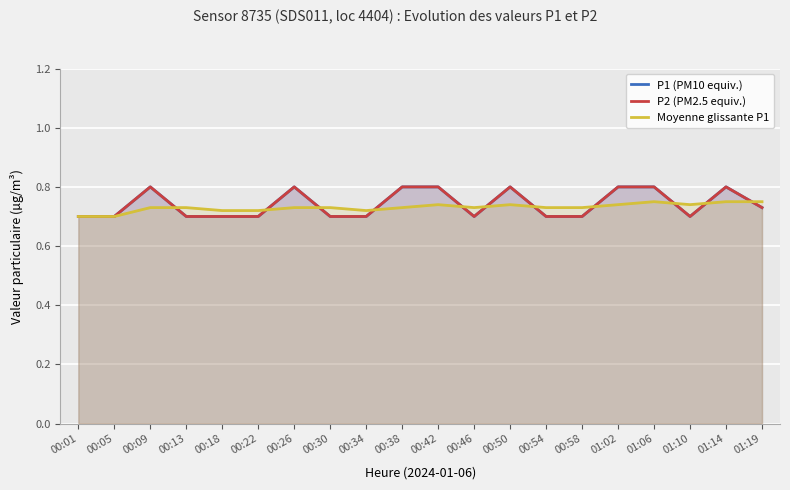

Reading left to right, transcribe all the data shown in this chart.

P1 (PM10 equiv.): 0.7	0.7	0.8	0.7	0.7	0.7	0.8	0.7	0.7	0.8	0.8	0.7	0.8	0.7	0.7	0.8	0.8	0.7	0.8	0.7
P2 (PM2.5 equiv.): 0.7	0.7	0.8	0.7	0.7	0.7	0.8	0.7	0.7	0.8	0.8	0.7	0.8	0.7	0.7	0.8	0.8	0.7	0.8	0.7
Moyenne glissante P1: 0.7	0.7	0.7	0.7	0.7	0.7	0.7	0.7	0.7	0.7	0.7	0.7	0.7	0.7	0.7	0.7	0.8	0.7	0.8	0.8